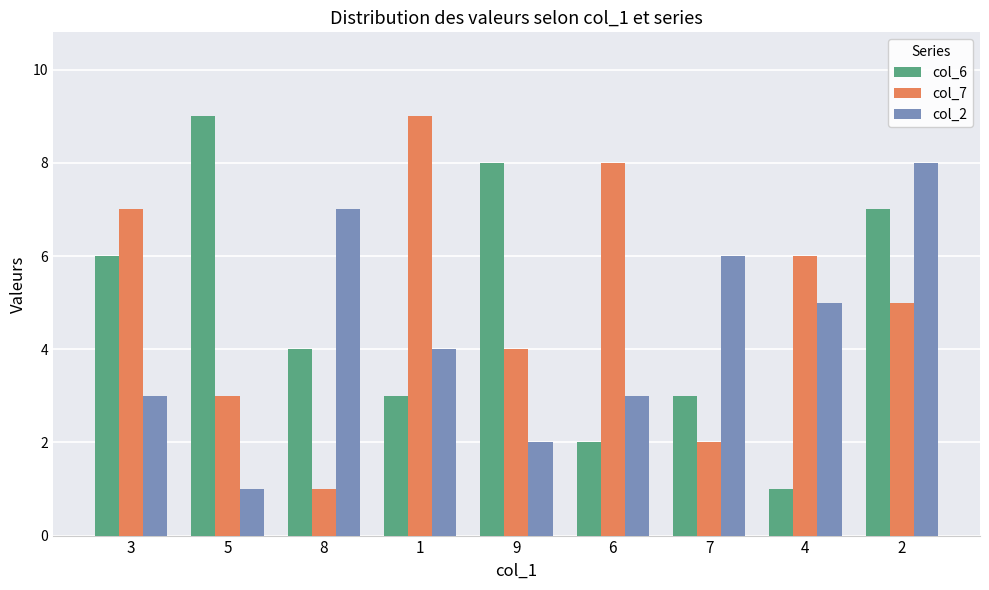

What is the maximum value shown in the chart?

9